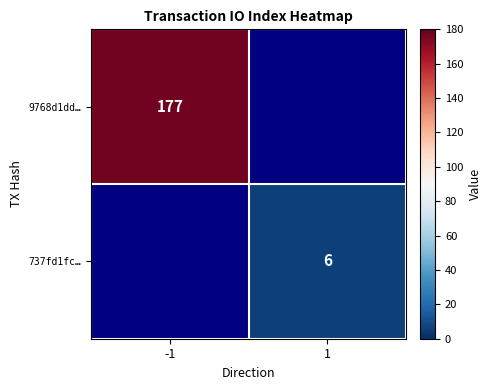

The value of 9768d1dd… at -1 is 275. True or false?

False